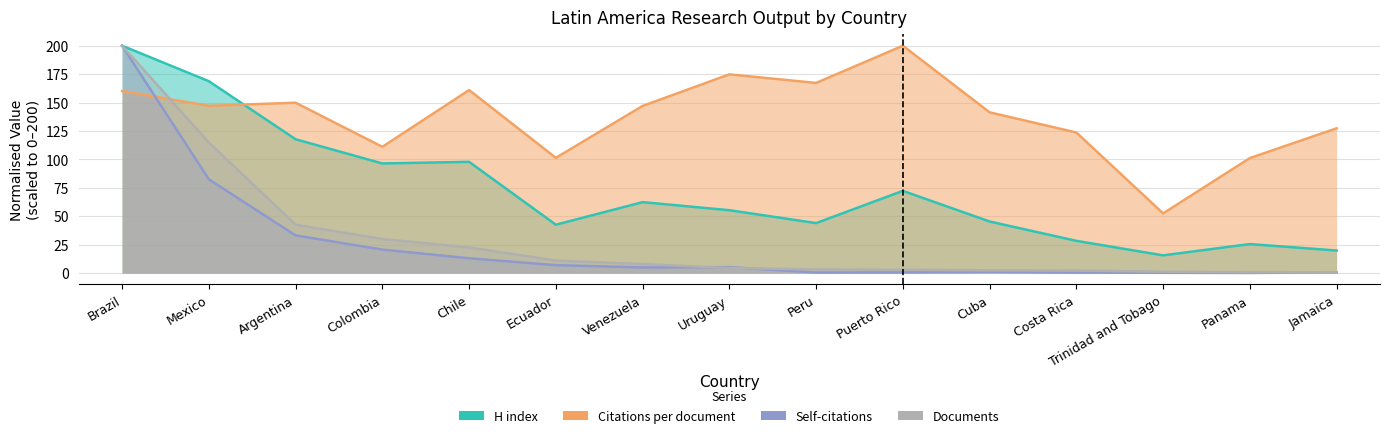

Reading right to left, extract all data points from this chart.

H index: 19.9	25.5	15.6	28.4	45.4	72.3	44.0	55.3	62.4	42.6	97.9	96.5	117.7	168.8	200.0
Citations per document: 127.4	101.2	52.5	123.7	141.4	200.0	167.3	174.8	147.0	101.4	161.0	111.1	149.9	147.2	160.2
Self-citations: 0.6	0.2	0.3	0.5	1.2	0.7	0.5	5.3	5.0	7.0	13.0	20.7	33.1	82.5	200.0
Documents: 0.6	0.8	1.2	2.2	2.4	2.9	3.3	4.5	7.9	11.0	22.6	29.9	42.6	114.9	200.0